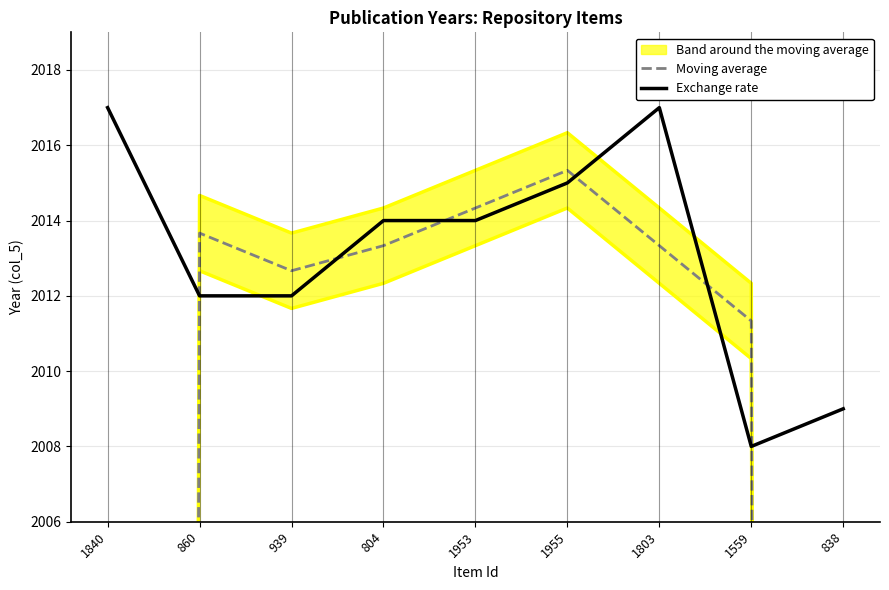

How many categories are shown in the chart?

9